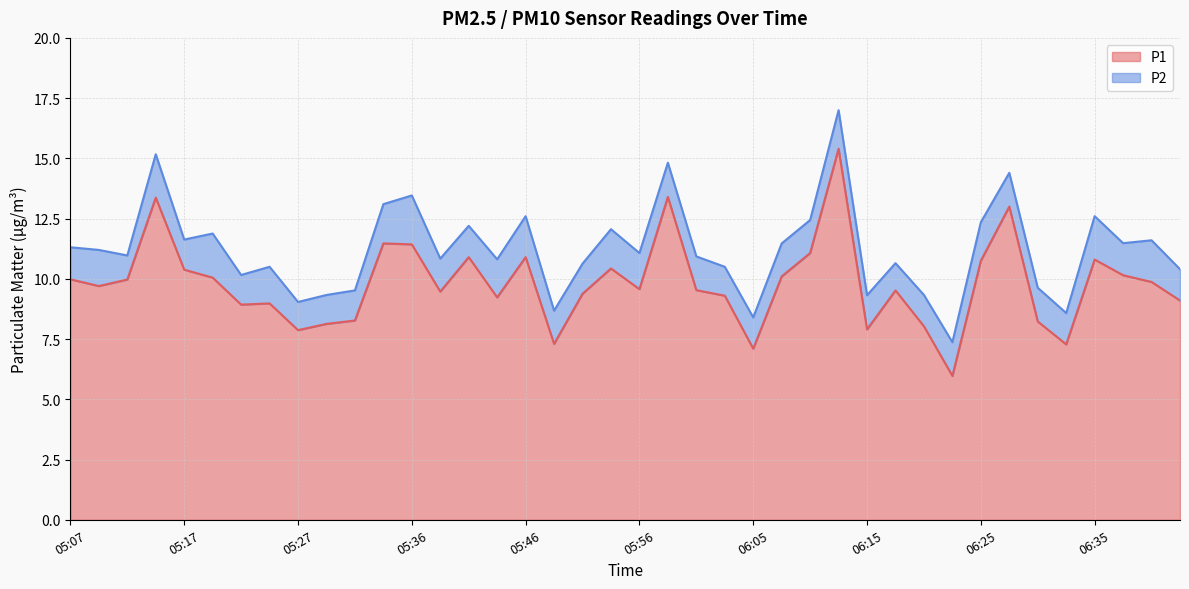

Which label corresponds to the largest value in the chart?

06:13